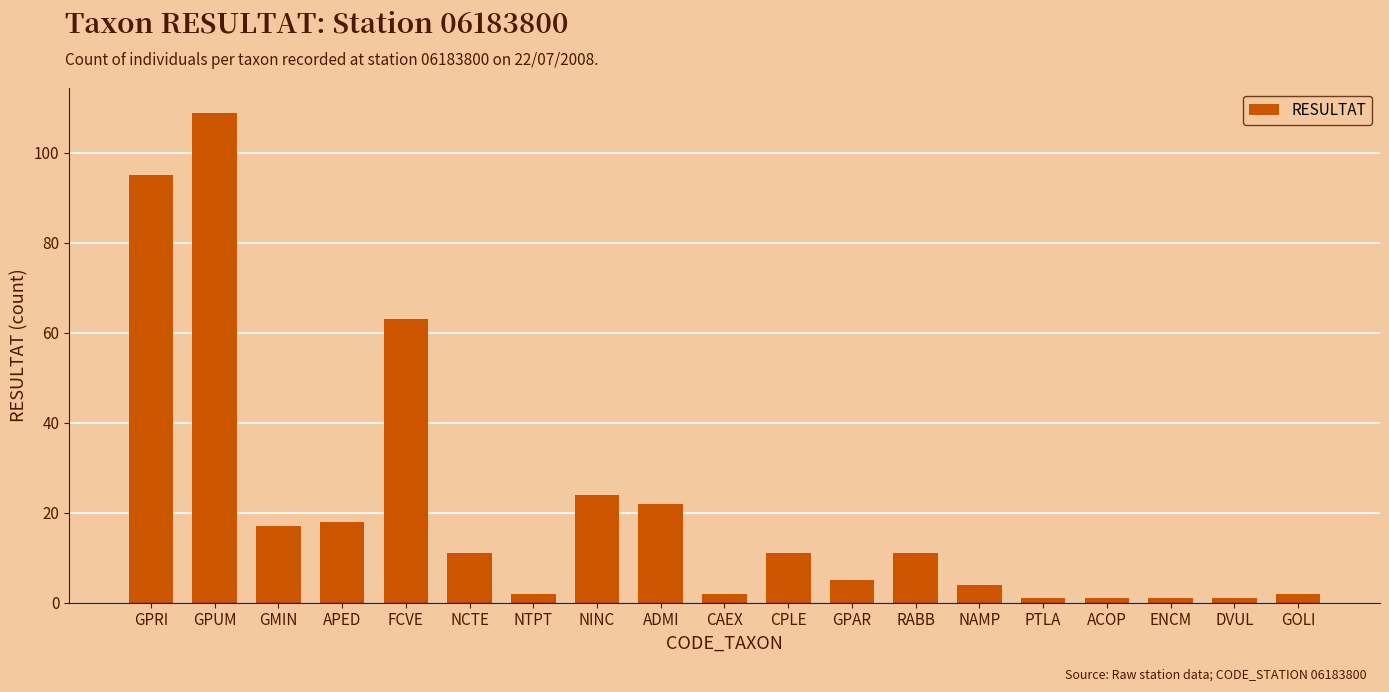

What is the difference between the second highest and minimum values?

94